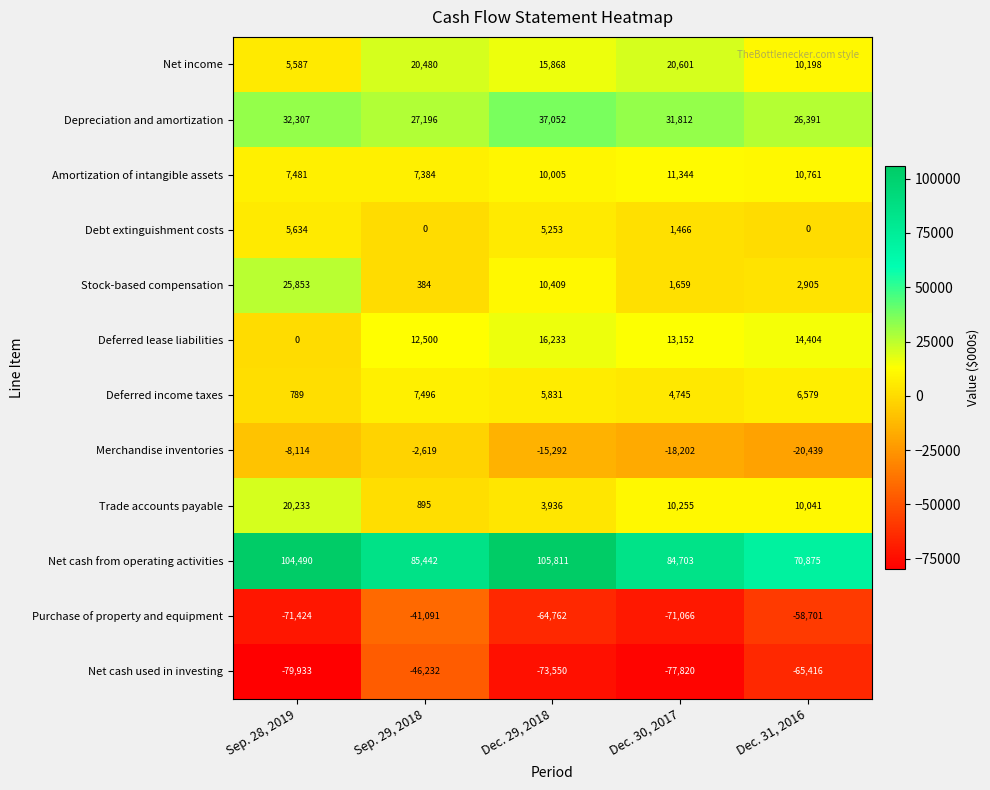

The Purchase of property and equipment series shows -26897 at Dec. 31, 2016. True or false?

False